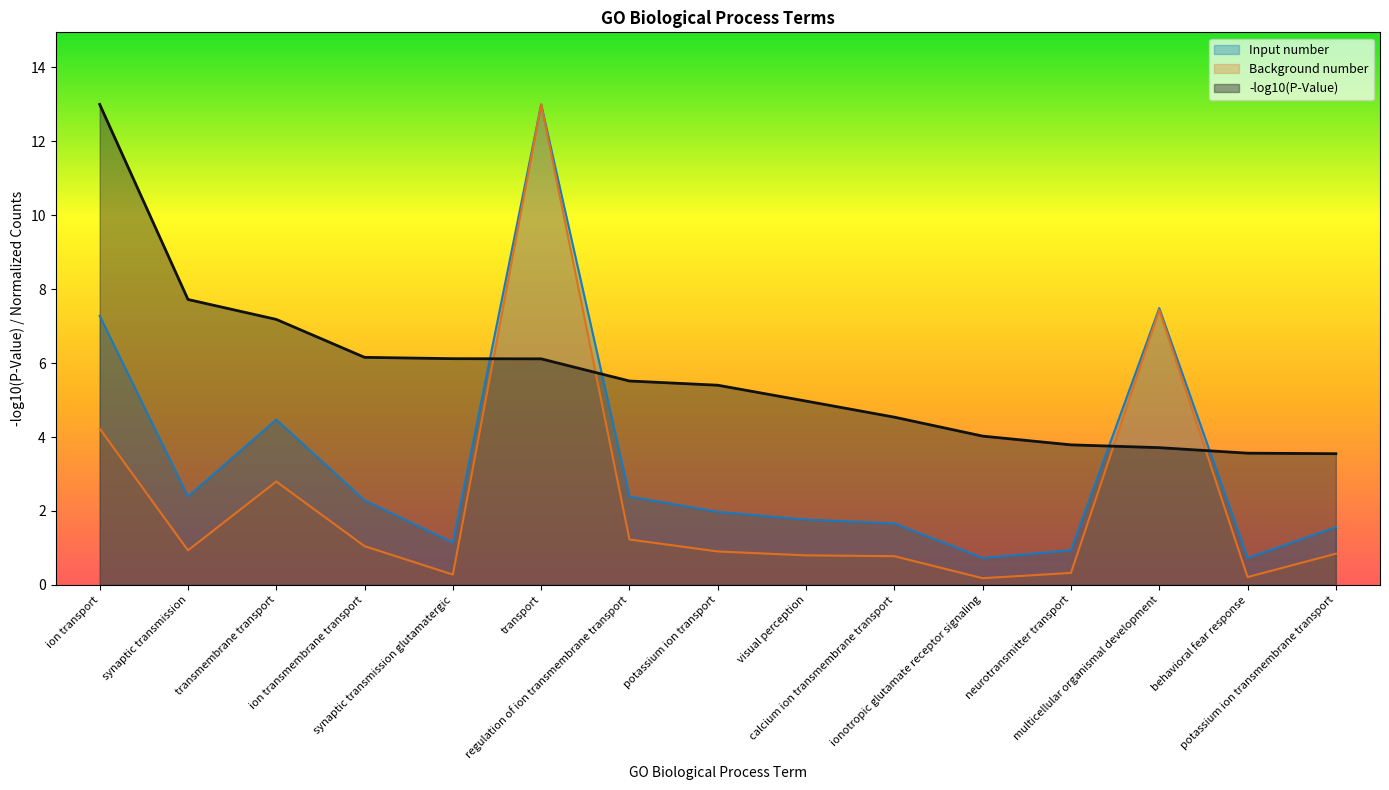

True or false: Input number has more than 1 interior local peaks.

True